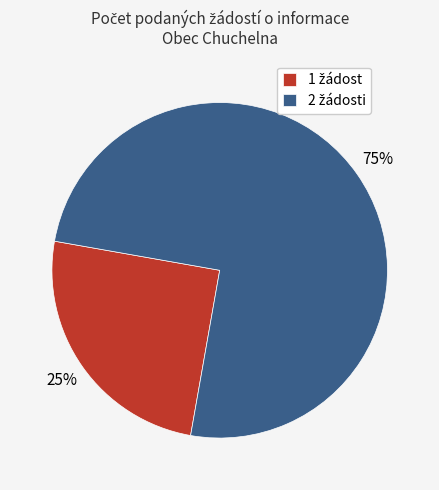

Is there any slice that represents more than half of the pie?

Yes